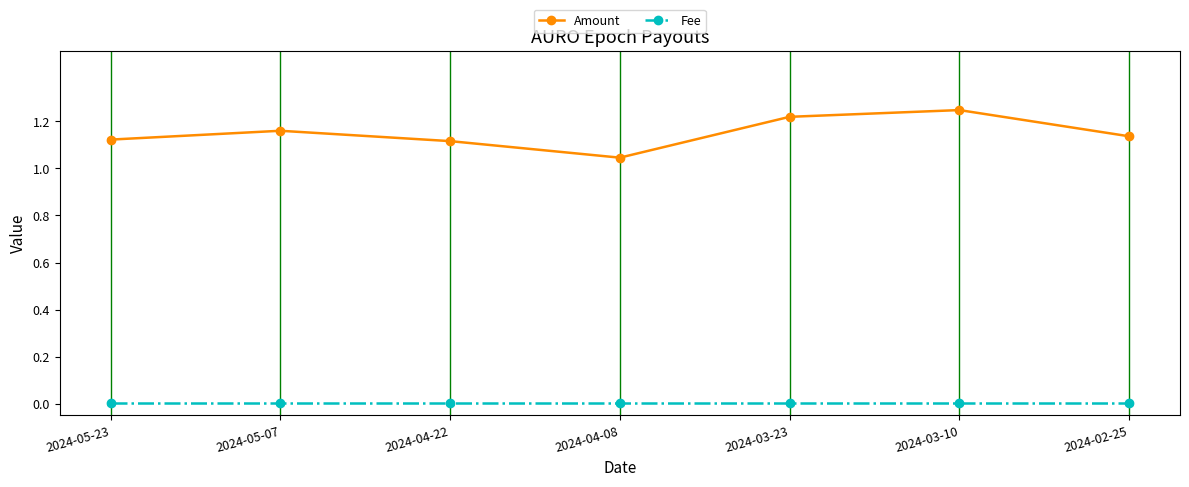

What position from the right is 2024-04-22?

5